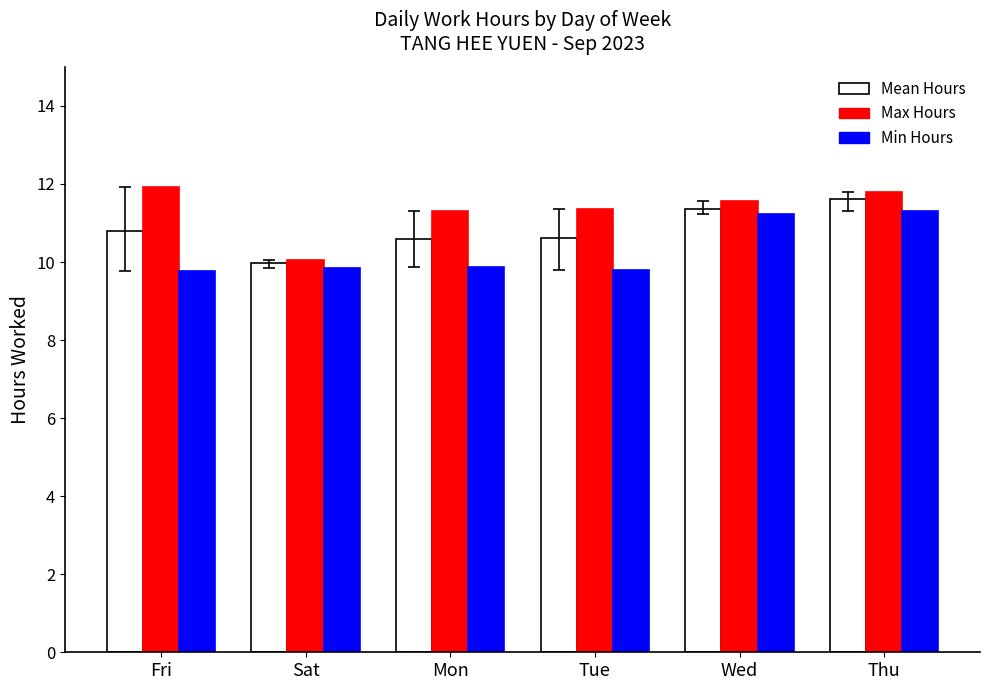

What are all the series names shown in the legend?

Mean Hours, Max Hours, Min Hours